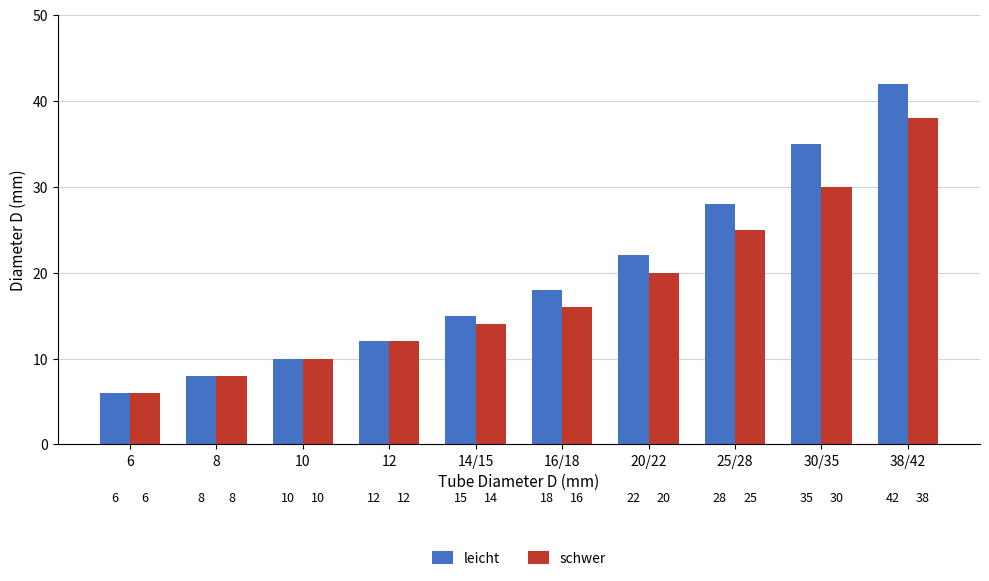

What is the greatest value displayed?

42